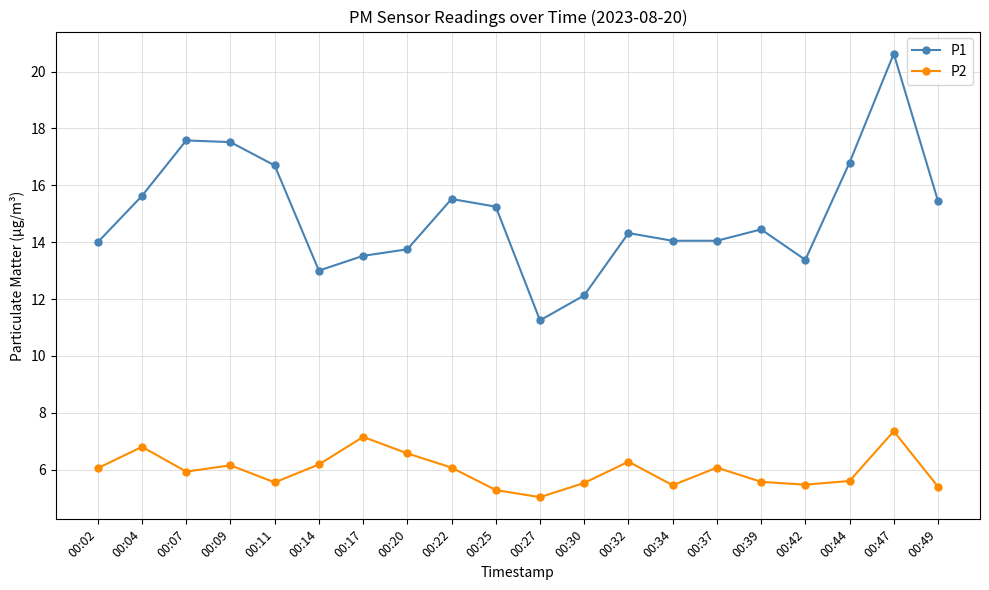

What is the difference between the maximum and minimum values in the P2 series?

2.3